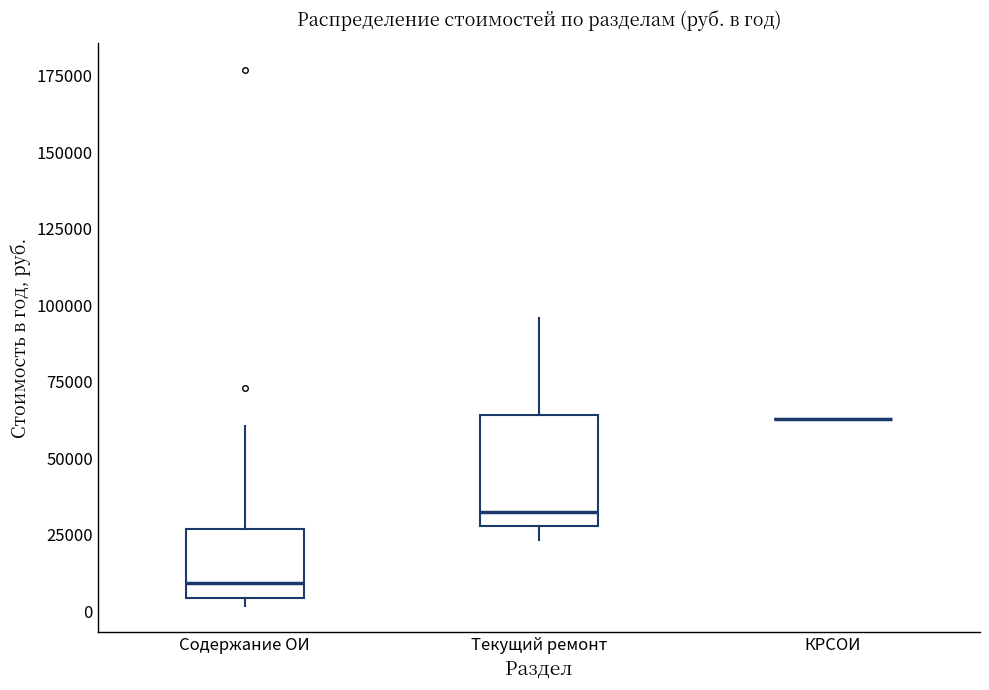

Reading left to right, transcribe this box plot: for each box, give where its median line is, the range the box spans, and where its two whiskers end, as read against the y-axis. The values are not printed on the chart, so give them approximately, as read against the axis.

Содержание ОИ: median 10000, box 5000 to 25000, whiskers 0 to 60000
Текущий ремонт: median 30000 (just above the box's lower edge), box 30000 to 65000, whiskers 25000 to 95000
КРСОИ: box collapsed to a line at 65000, whiskers 65000 to 65000